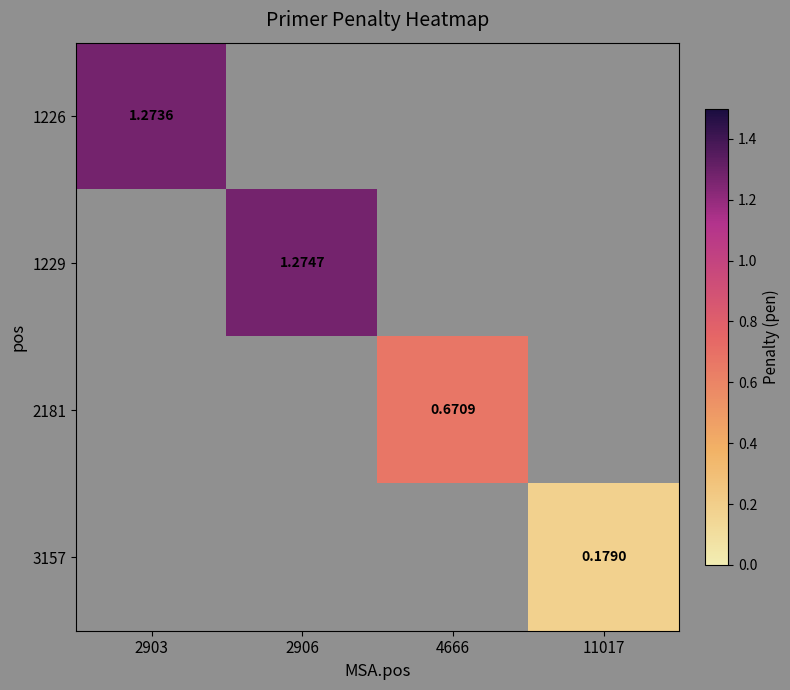

Rank the series at 2903 from highest to lowest value.

1226, 1229, 2181, 3157